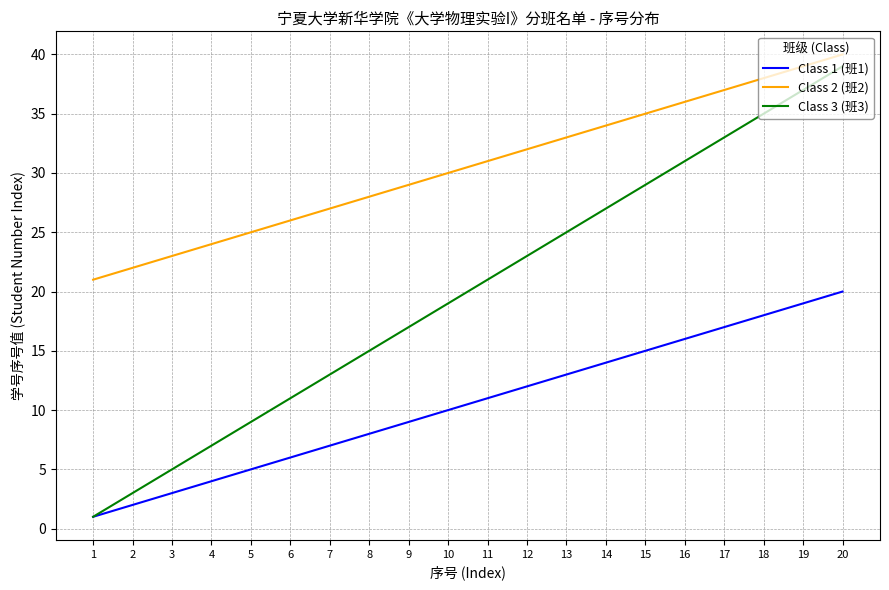

Reading right to left, list all the values displayed in this chart.

Class 1 (班1): 20=20	19=19	18=18	17=17	16=16	15=15	14=14	13=13	12=12	11=11	10=10	9=9	8=8	7=7	6=6	5=5	4=4	3=3	2=2	1=1
Class 2 (班2): 20=40	19=39	18=38	17=37	16=36	15=35	14=34	13=33	12=32	11=31	10=30	9=29	8=28	7=27	6=26	5=25	4=24	3=23	2=22	1=21
Class 3 (班3): 20=39	19=37	18=35	17=33	16=31	15=29	14=27	13=25	12=23	11=21	10=19	9=17	8=15	7=13	6=11	5=9	4=7	3=5	2=3	1=1